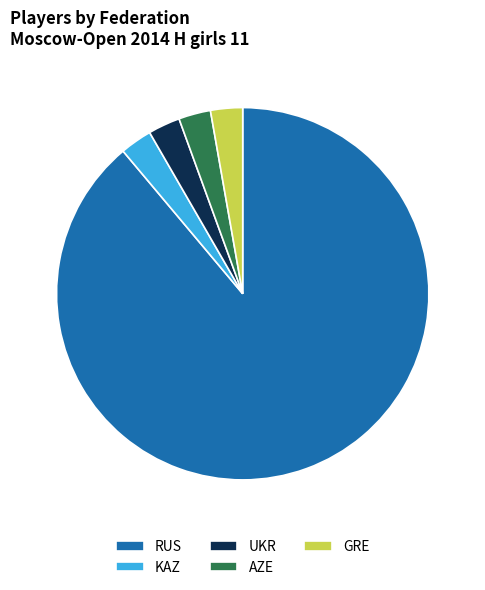

What is the largest slice in the pie chart?

RUS